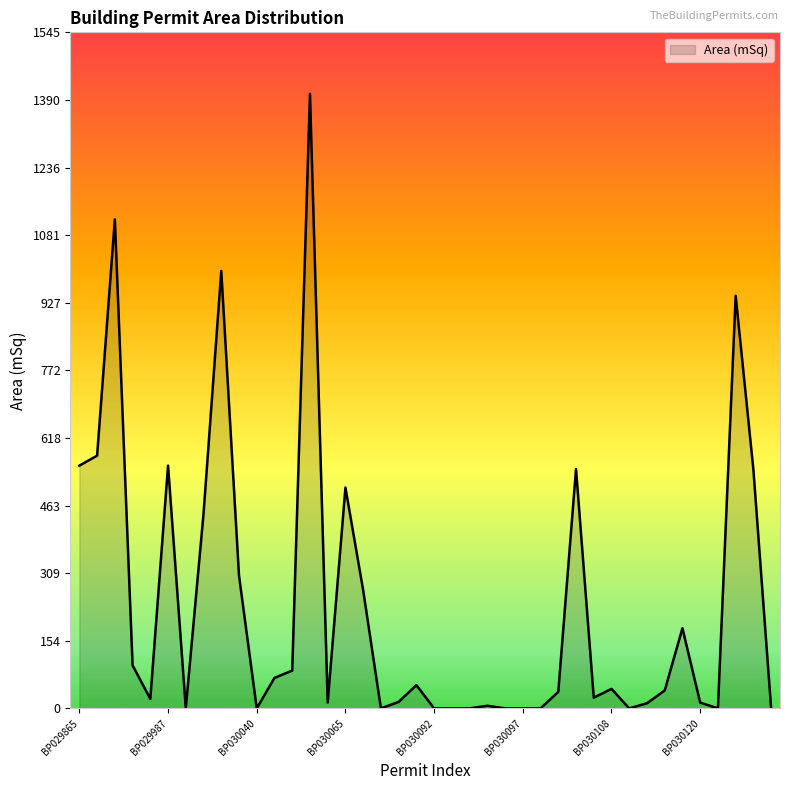

What is the difference between the maximum and minimum values?

1405.0